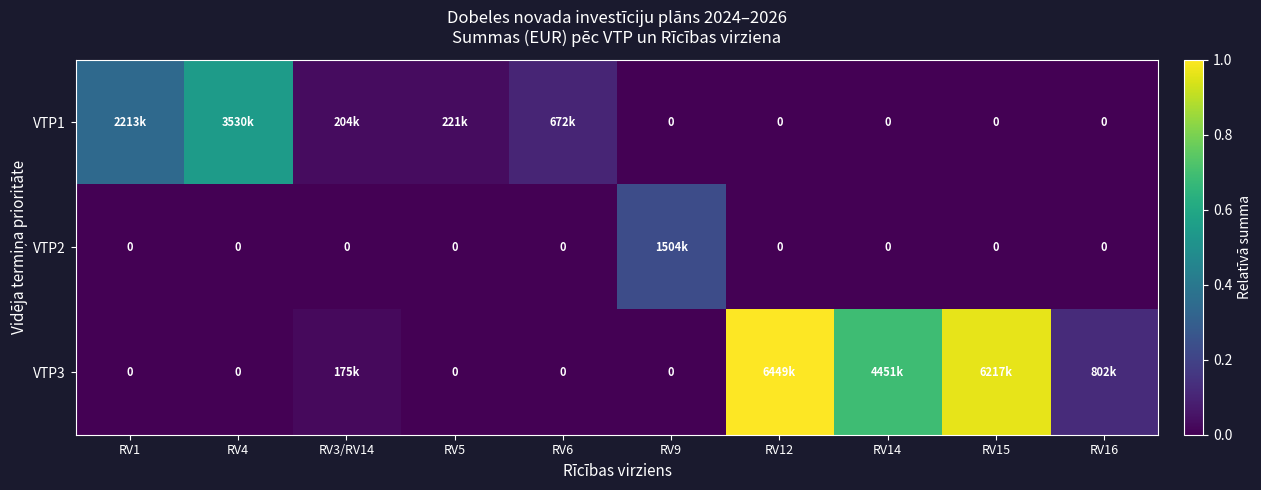

At how many categories does at least one series exceed 0?

10